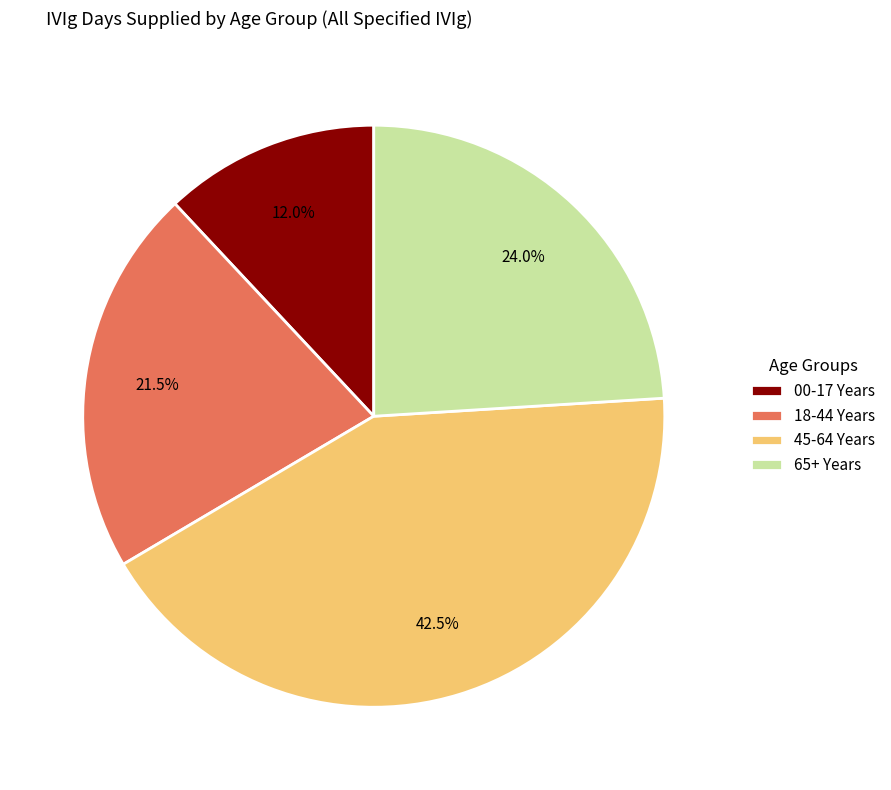

Which category has the biggest portion of the pie?

45-64 Years